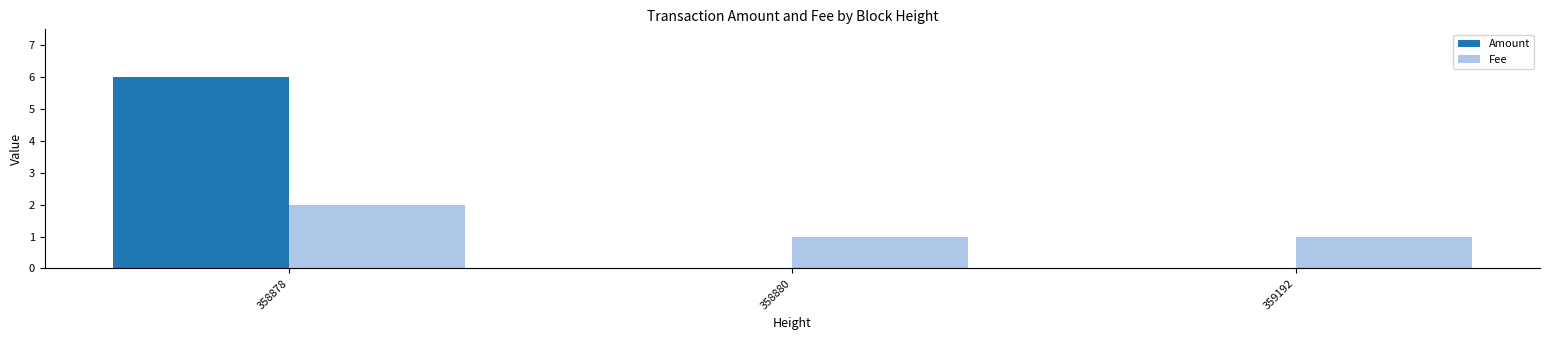

The Amount series shows -3 at 359192. True or false?

False